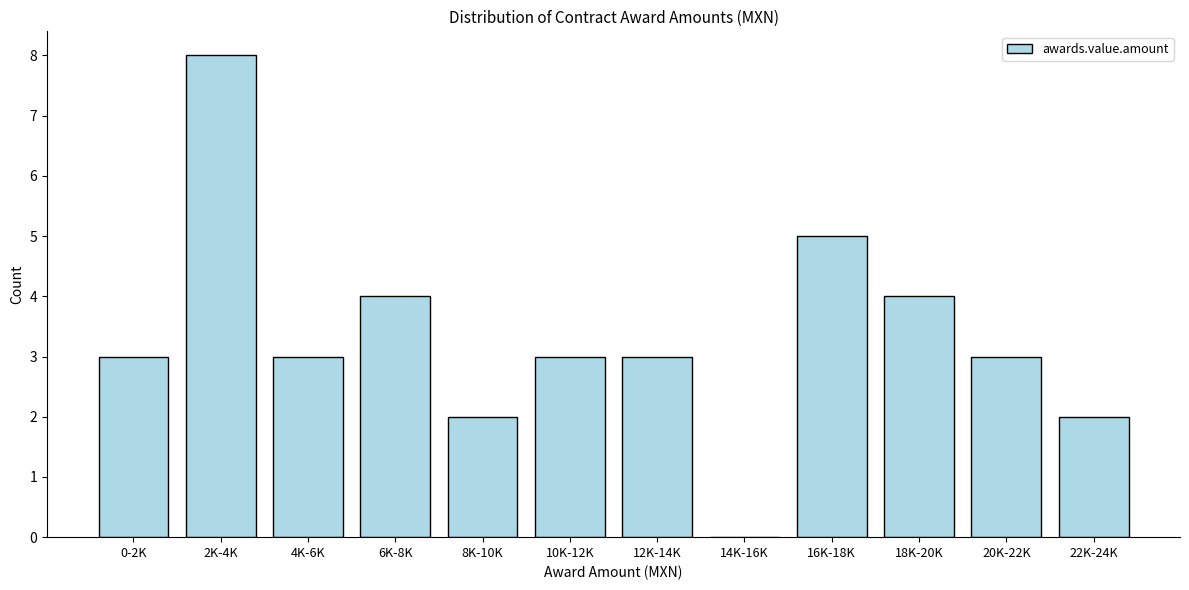

Reading left to right, transcribe all the data shown in this chart.

0-2K=3	2K-4K=8	4K-6K=3	6K-8K=4	8K-10K=2	10K-12K=3	12K-14K=3	14K-16K=0	16K-18K=5	18K-20K=4	20K-22K=3	22K-24K=2